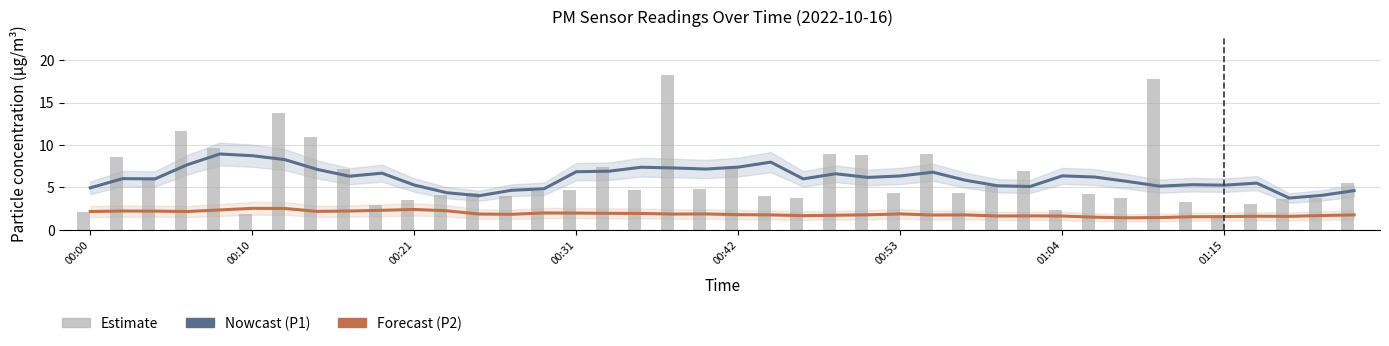

Reading left to right, transcribe all the data shown in this chart.

P1 (PM10): 5.0	6.0	6.0	7.7	8.9	8.7	8.3	7.1	6.3	6.7	5.3	4.4	4.0	4.7	4.8	6.9	6.9	7.4	7.3	7.2	7.4	8.0	6.0	6.6	6.2	6.4	6.8	5.9	5.2	5.1	6.4	6.2	5.7	5.2	5.3	5.3	5.5	3.8	4.1	4.6
P2 (PM2.5): 2.2	2.2	2.2	2.2	2.4	2.5	2.5	2.2	2.2	2.3	2.4	2.3	1.9	1.8	2.0	2.0	2.0	1.9	1.9	1.9	1.8	1.8	1.7	1.7	1.8	1.9	1.8	1.8	1.6	1.7	1.6	1.5	1.4	1.5	1.6	1.6	1.6	1.6	1.7	1.8
P1 (raw): 2.1	8.6	6.1	11.6	9.7	1.9	13.8	10.9	7.2	2.9	3.5	4.1	4.4	4.0	4.6	4.7	7.4	4.7	18.2	4.8	7.3	4.0	3.8	9.0	8.8	4.4	9.0	4.3	5.2	6.9	2.4	4.2	3.8	17.8	3.3	1.6	3.0	3.6	3.8	5.5